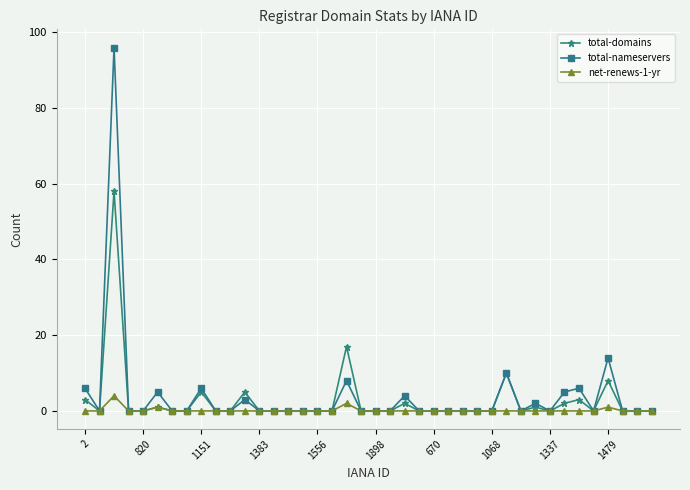

Rank the series by their maximum value, from highest to lowest.

total-nameservers, total-domains, net-renews-1-yr